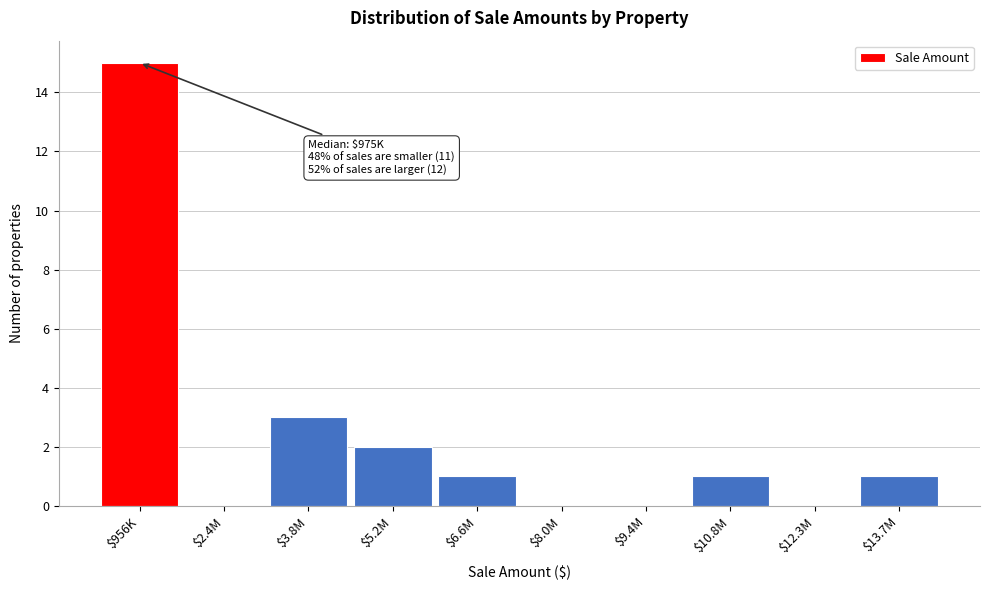

At which label is the value closest to 7?

$3.8M